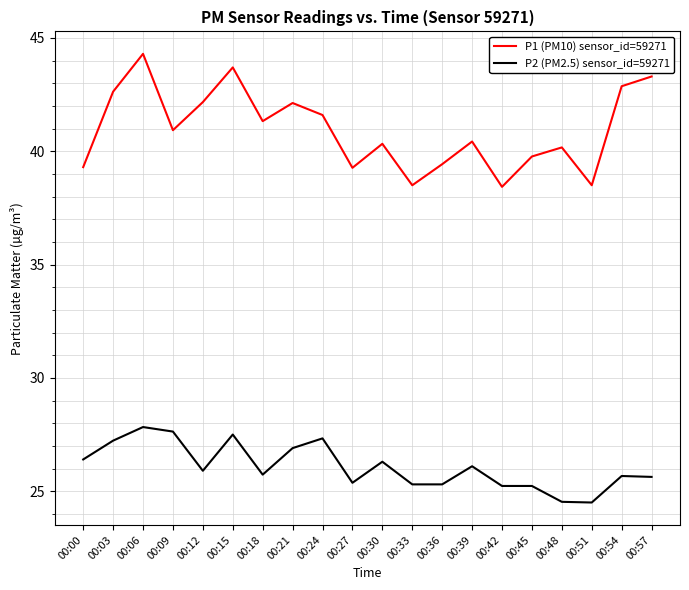

List the series in order of their peak value, highest first.

P1 (PM10) sensor_id=59271, P2 (PM2.5) sensor_id=59271